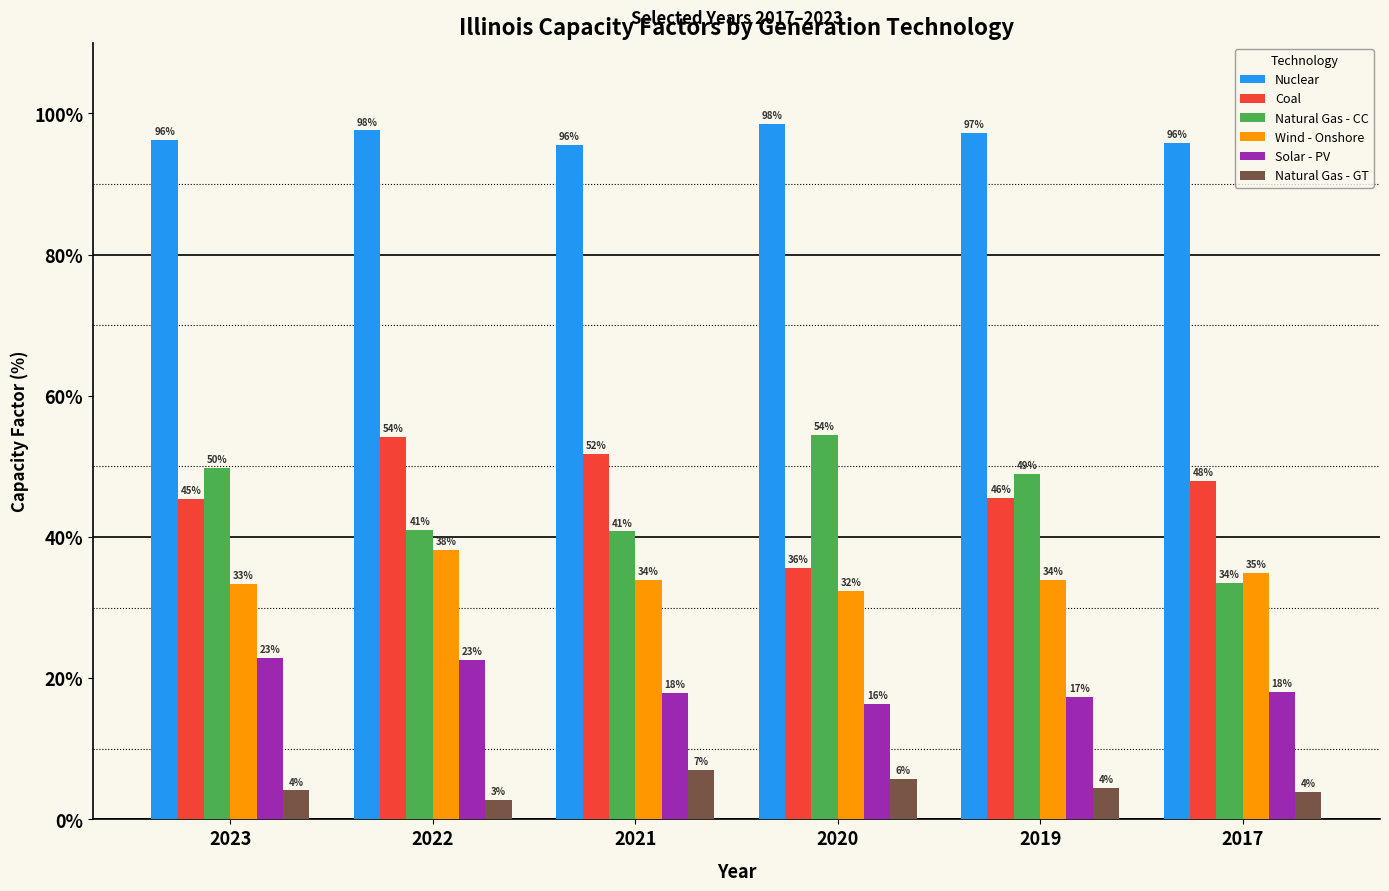

Which series has the largest total across all categories?

Nuclear